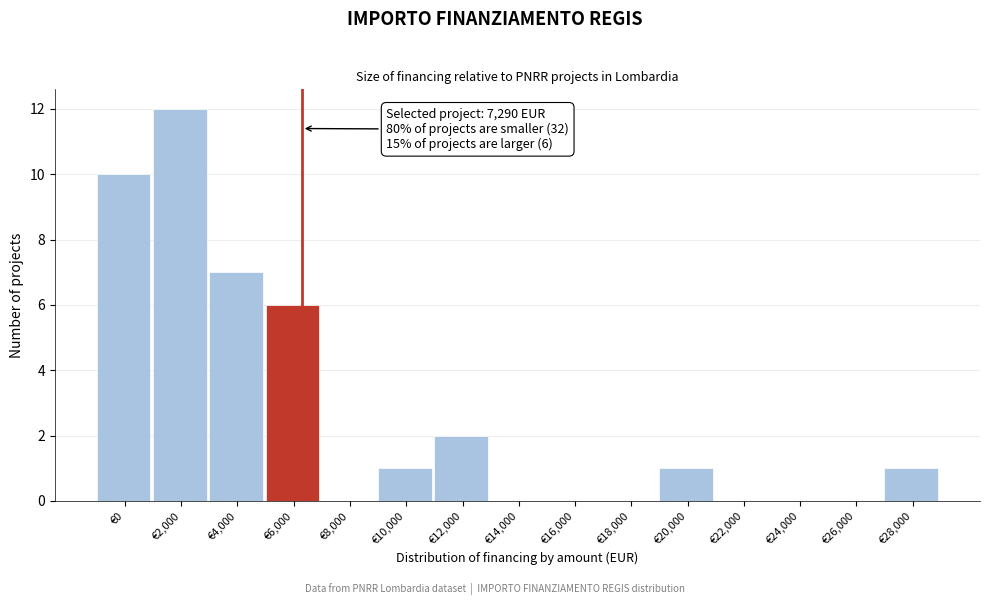

Reading left to right, transcribe all the data shown in this chart.

€0=10	€2,000=12	€4,000=7	€6,000=6	€8,000=0	€10,000=1	€12,000=2	€14,000=0	€16,000=0	€18,000=0	€20,000=1	€22,000=0	€24,000=0	€26,000=0	€28,000=1